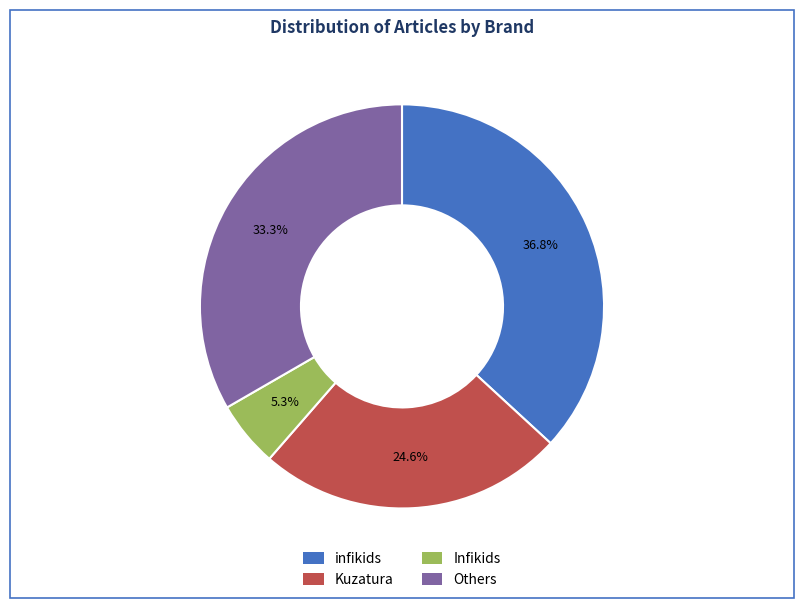

Does any single category account for the majority?

No